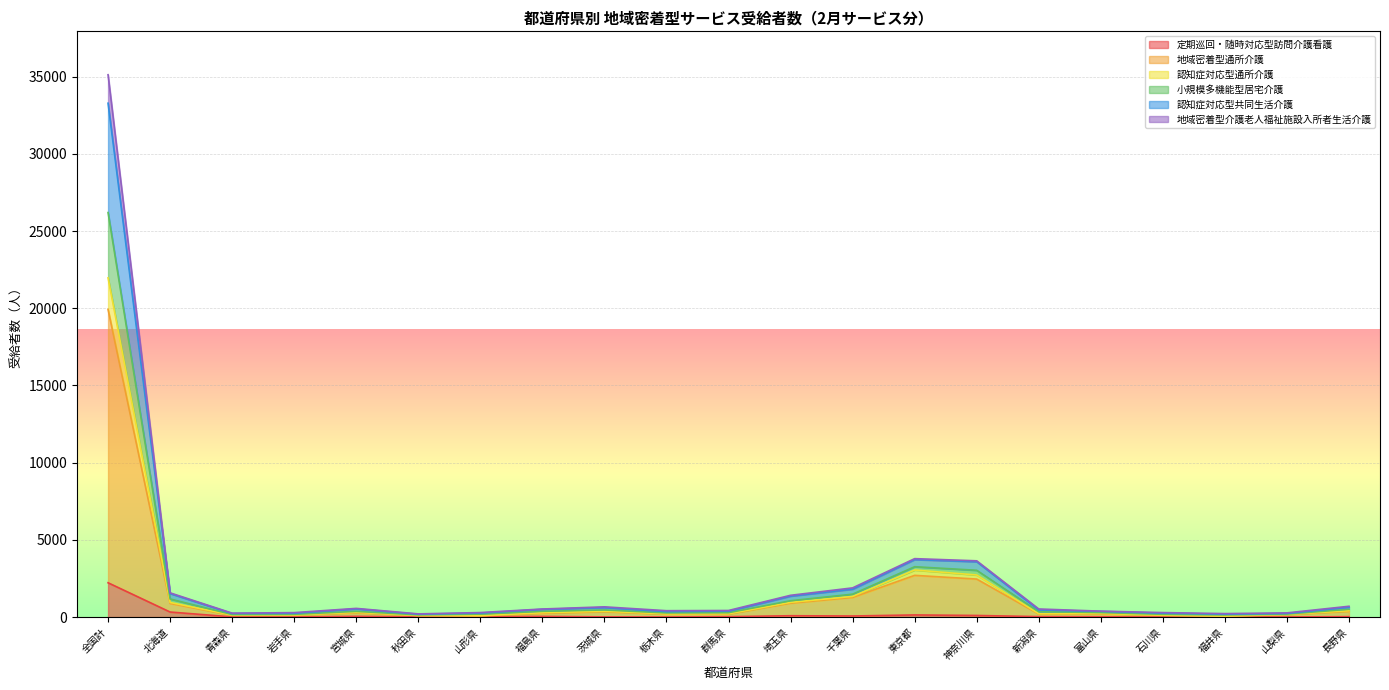

List the labels in order of 小規模多機能型居宅介護 value, largest first.

全国計, 東京都, 神奈川県, 千葉県, 北海道, 埼玉県, 長野県, 茨城県, 宮城県, 新潟県, 福島県, 群馬県, 栃木県, 富山県, 山形県, 石川県, 岩手県, 山梨県, 青森県, 福井県, 秋田県